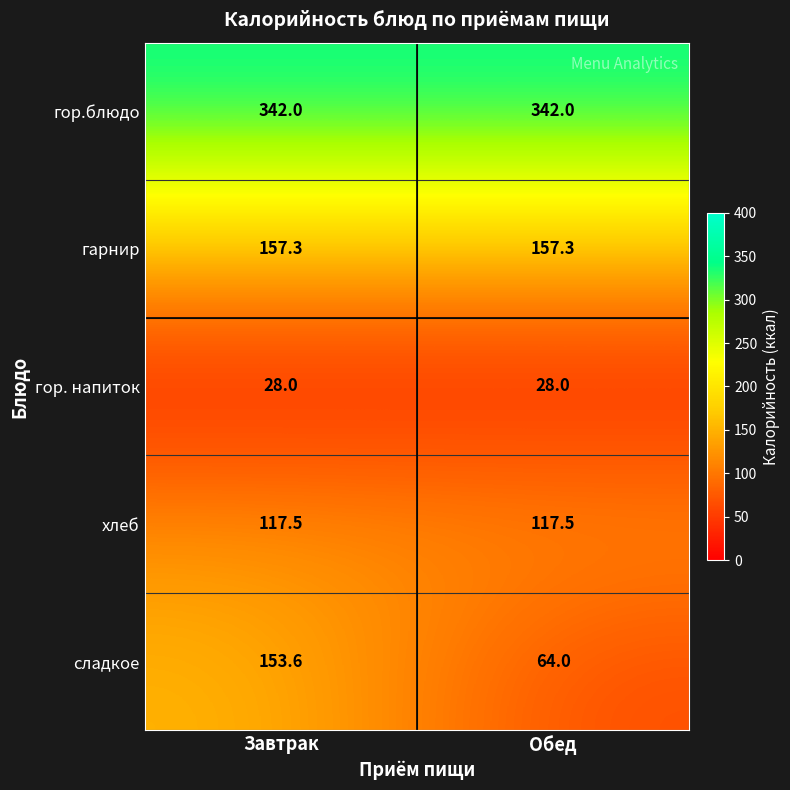

At which category is the sum across all series the highest?

Завтрак